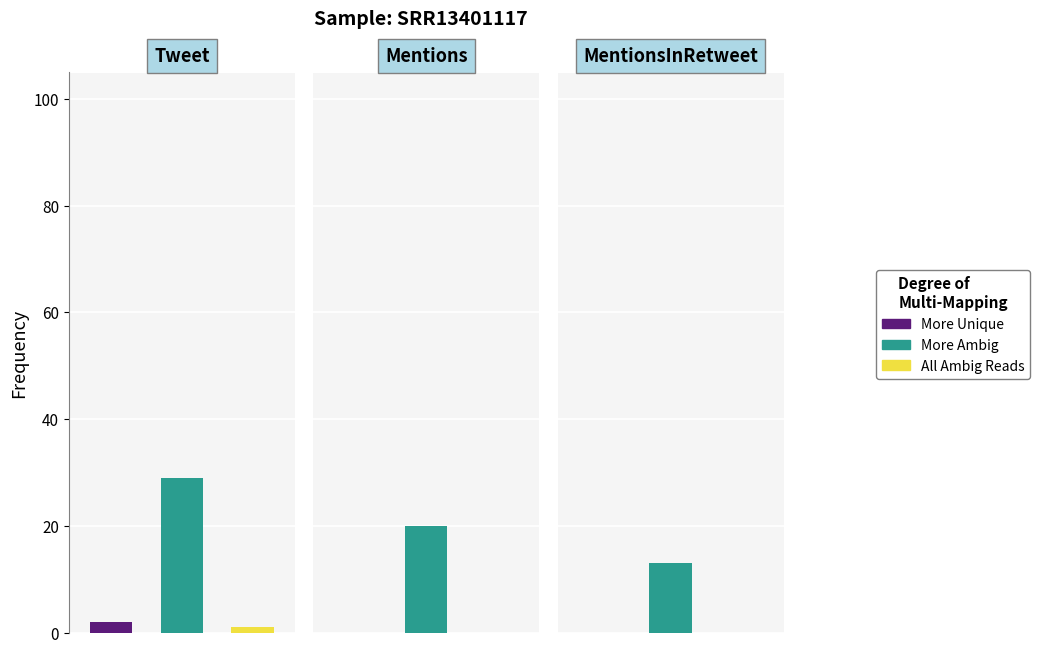

Is the value of All Ambig Reads at 4 greater than the value of More Ambig at 4?

No